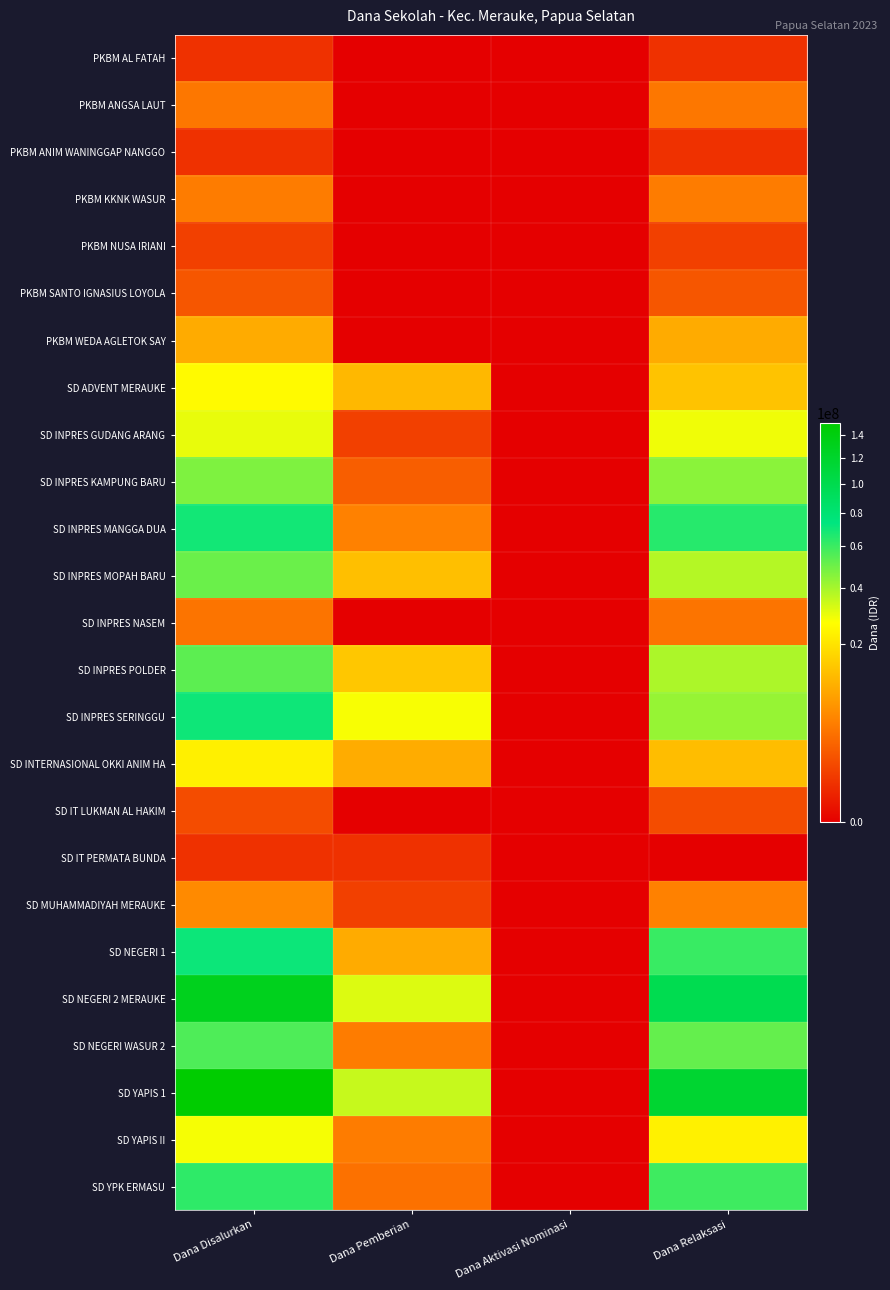

At which category is the sum across all series the highest?

Dana Disalurkan